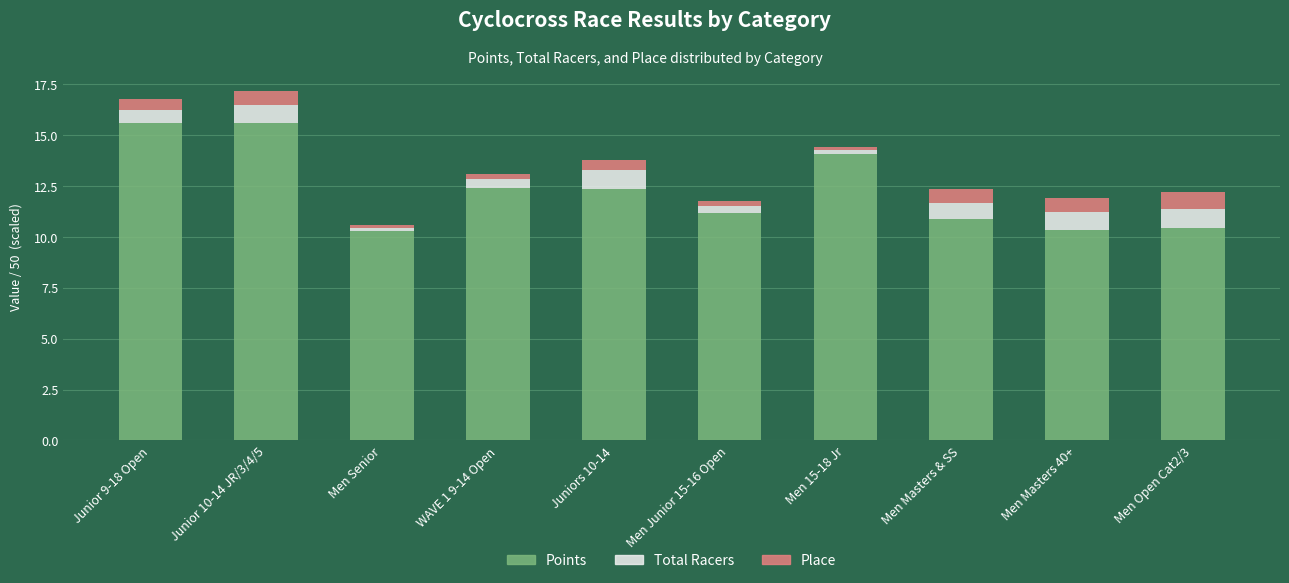

Does the chart contain any negative values?

No